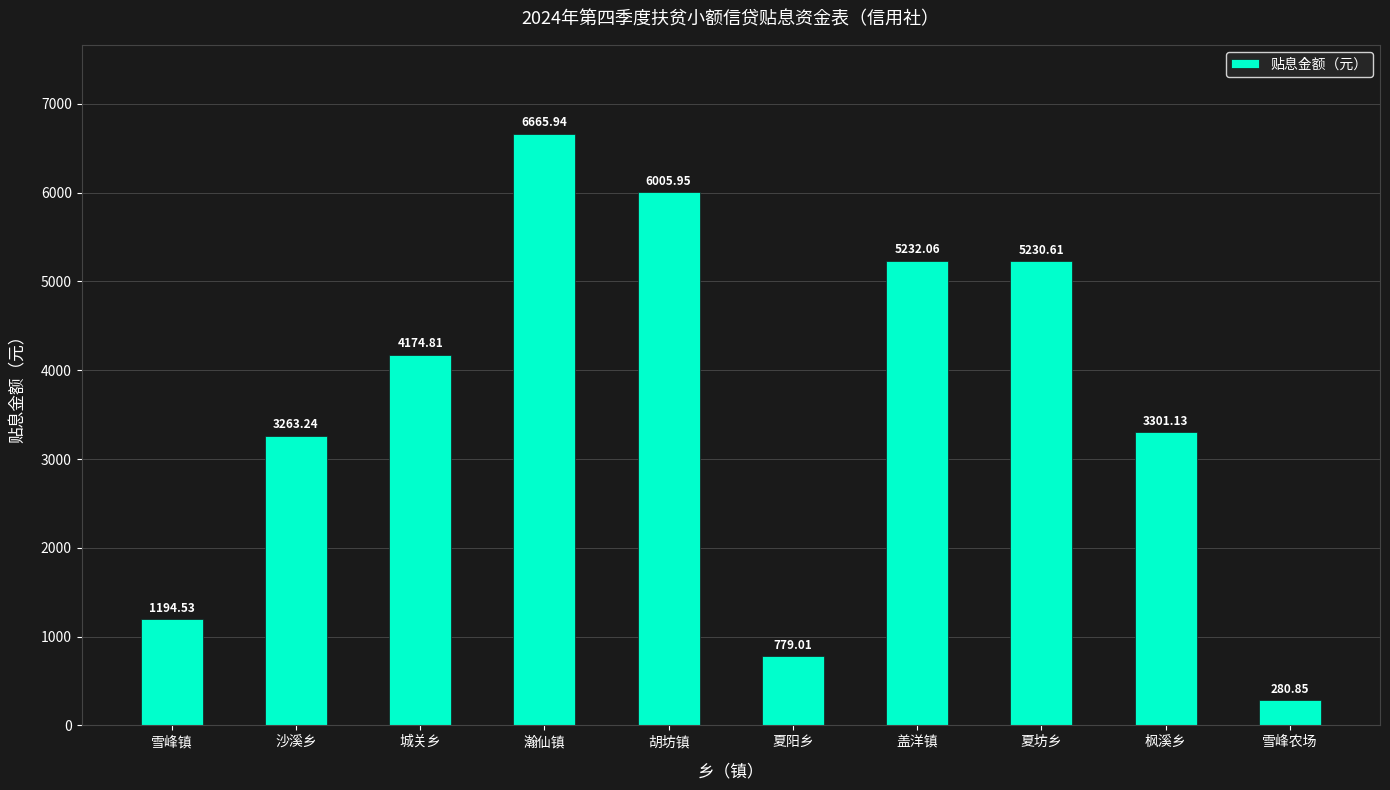

What is the change in value from 瀚仙镇 to 雪峰农场?

-6385.1